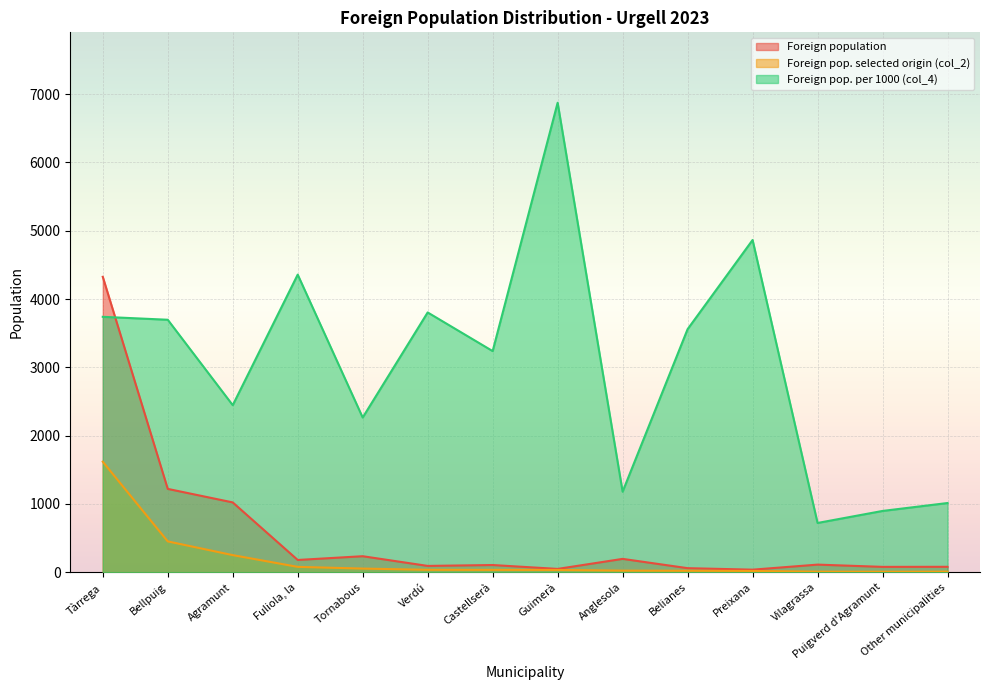

Which series has the largest total across all categories?

Foreign pop. per 1000 (col_4)